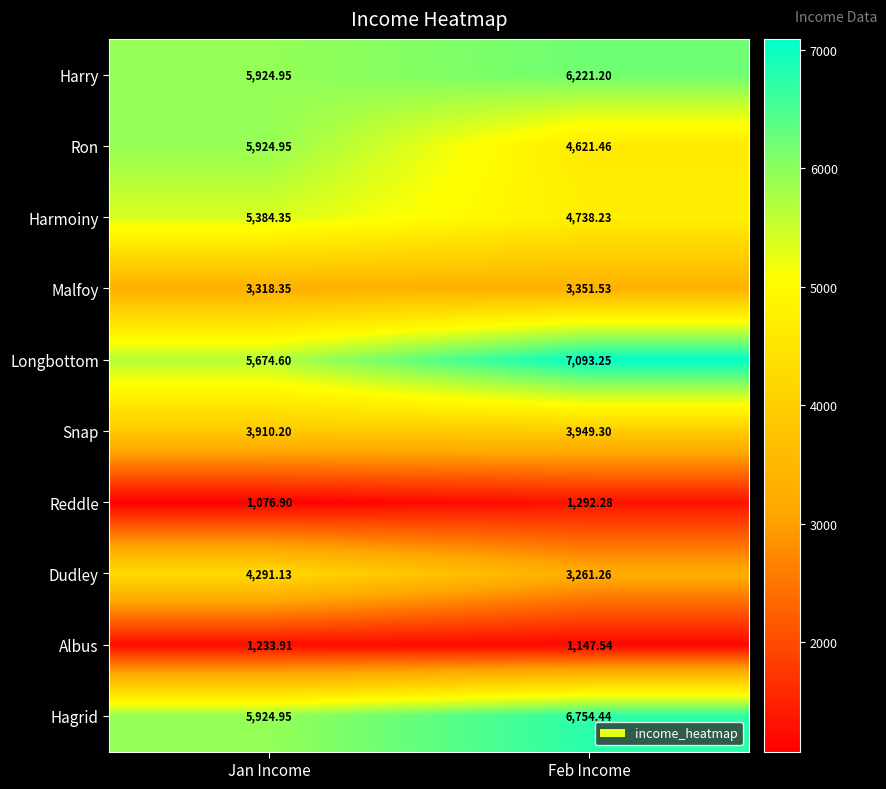

At which category is the sum across all series the highest?

Jan Income